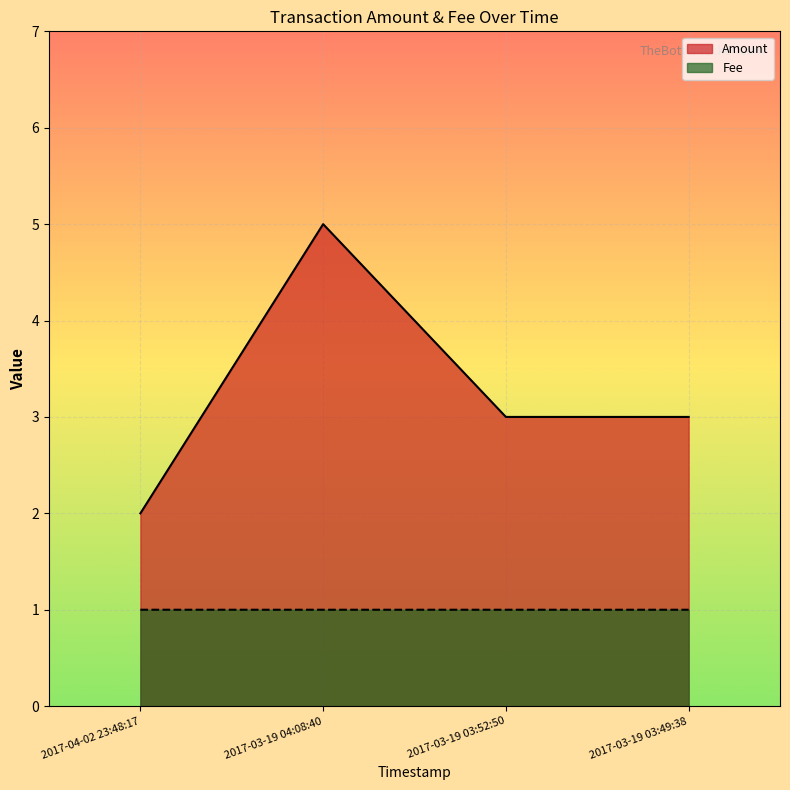

Does the chart display data point markers on the line(s)?

No